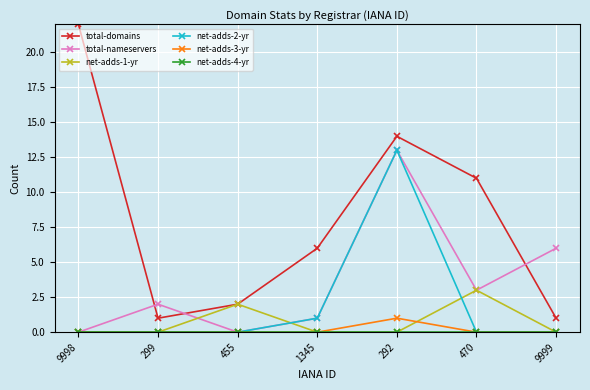

True or false: net-adds-2-yr and total-domains intersect in this chart.

False